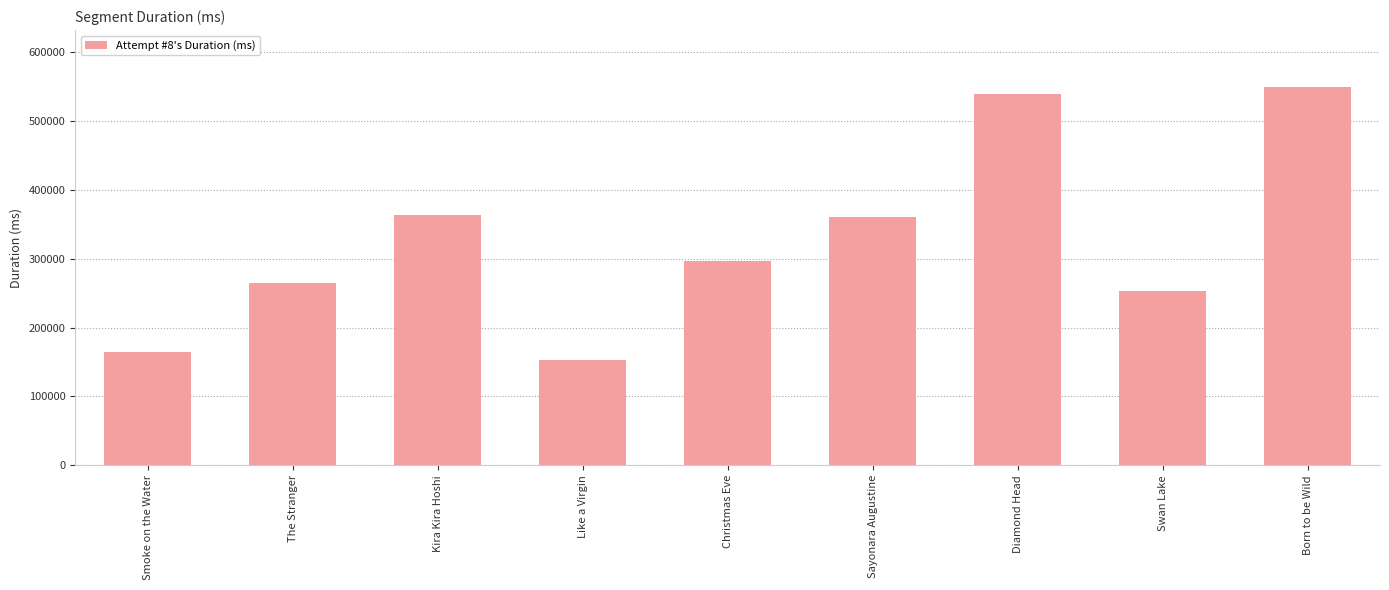

What is the ratio of the value at Swan Lake to the value at Christmas Eve?

0.9